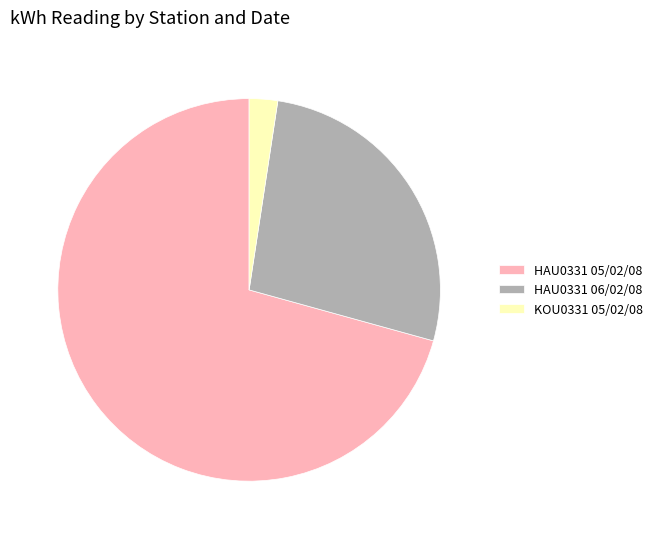

What is the largest slice in the pie chart?

HAU0331 05/02/08